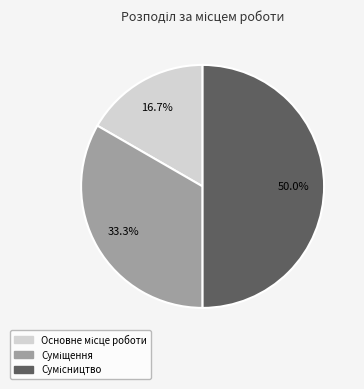

How many slices are in this pie chart?

3